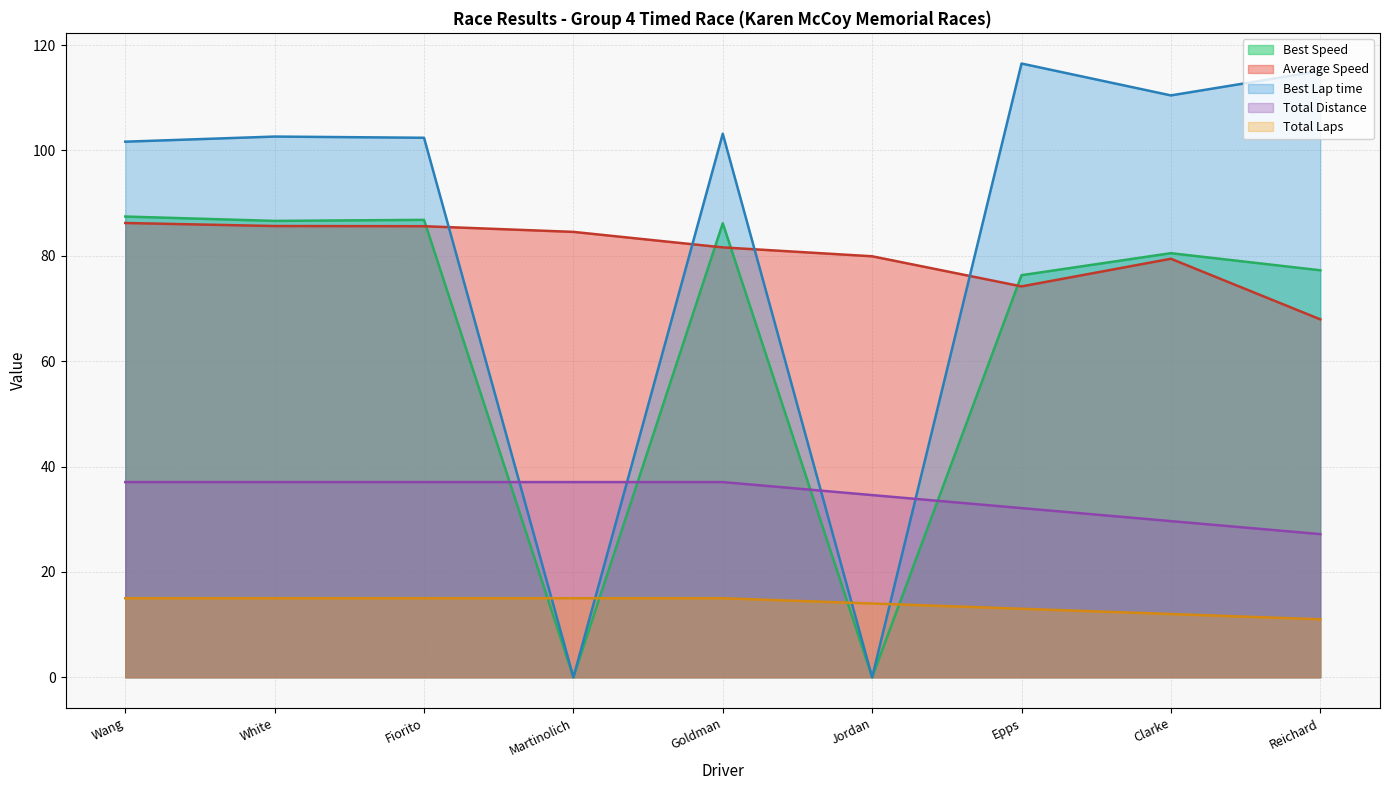

Which series has the largest range (max minus min)?

Best Lap time